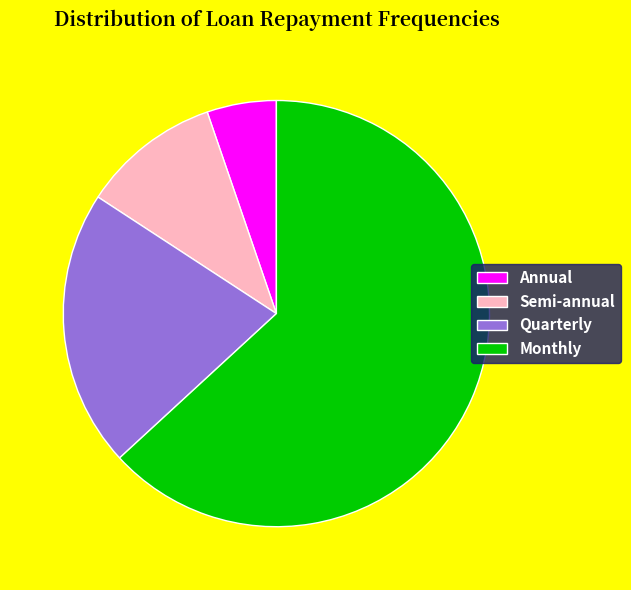

Rank the categories by value from lowest to highest.

Annual, Semi-annual, Quarterly, Monthly